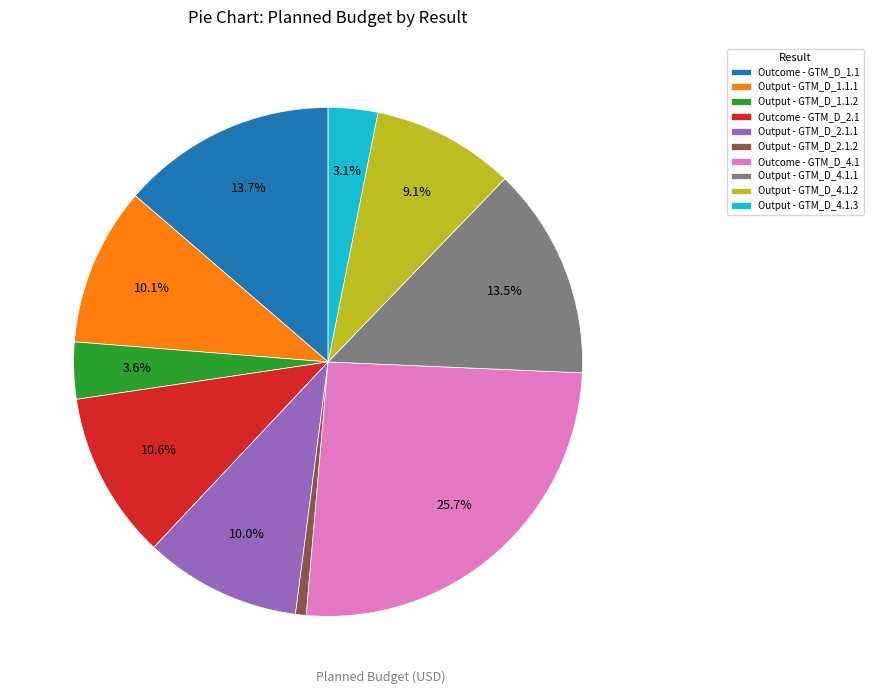

Is there any slice that represents more than half of the pie?

No